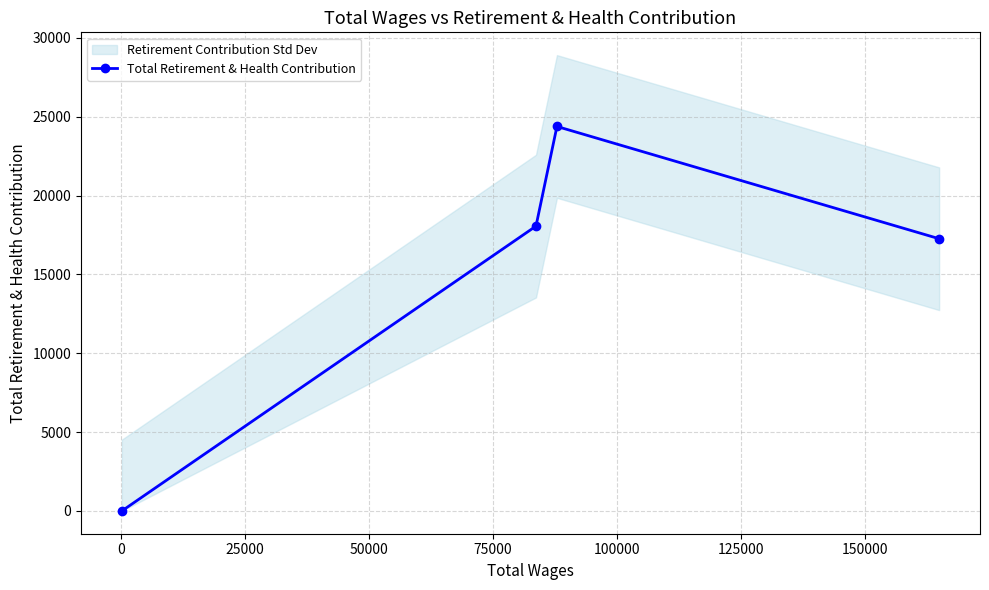

What is the average value?

14930